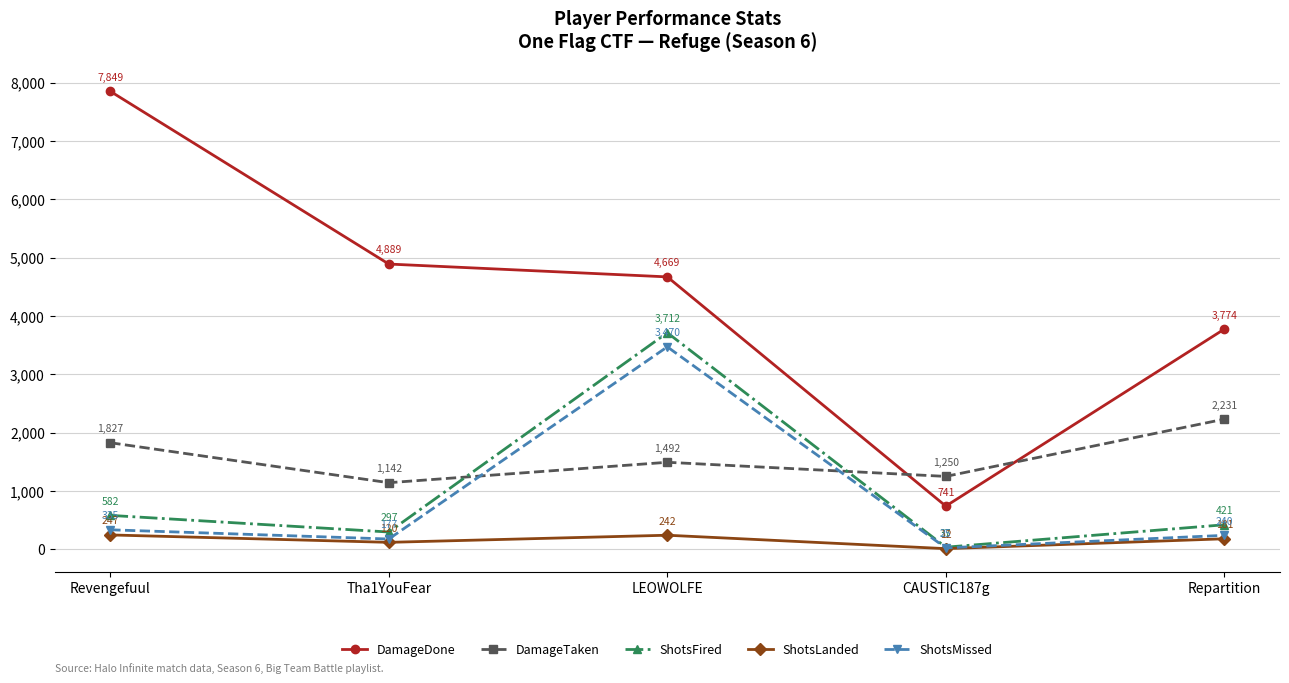

Where do DamageTaken and ShotsFired first cross each other?

Tha1YouFear and LEOWOLFE